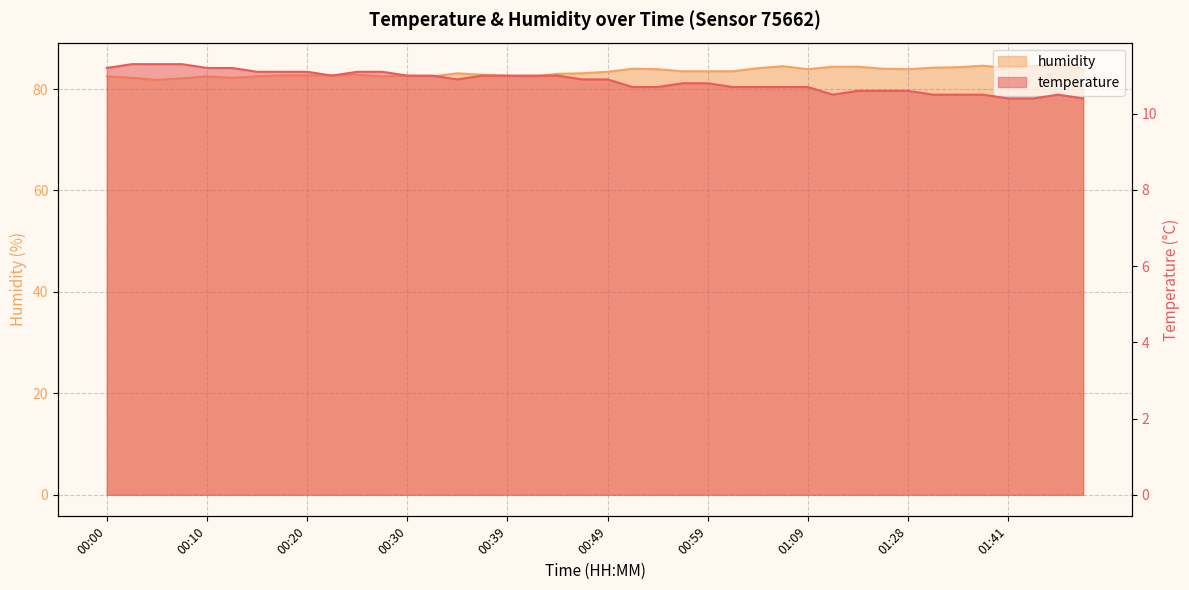

True or false: humidity and temperature cross at least once.

False